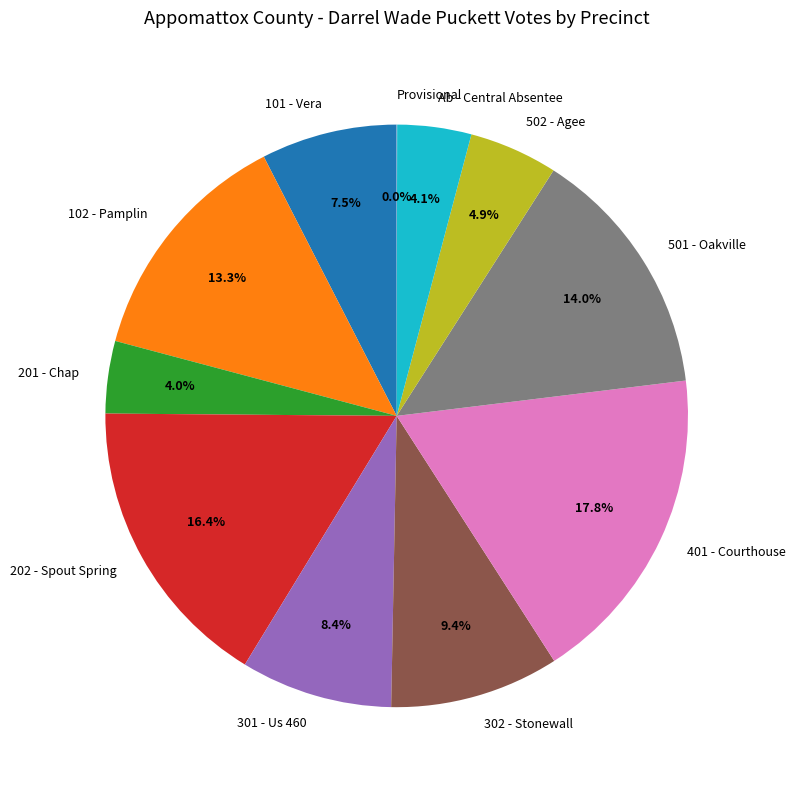

To the nearest percent, what is the combined percentage of 202 - Spout Spring and 502 - Agee?

21%